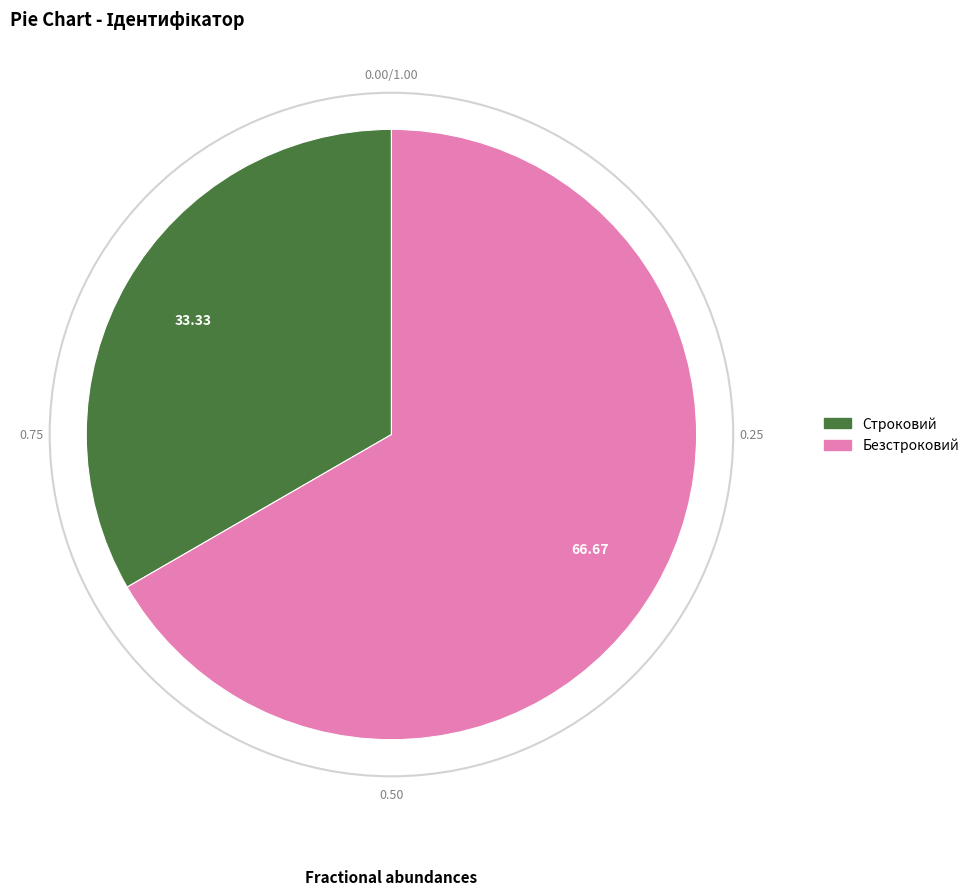

True or false: Безстроковий accounts for 56% of the total.

False